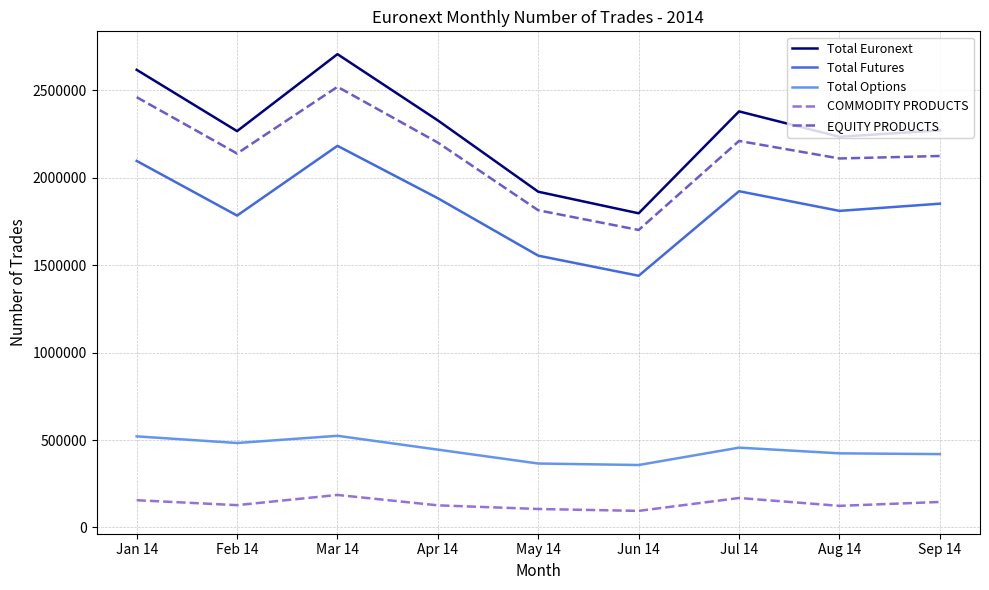

What value does the Total Futures series have at Apr 14?

1882725